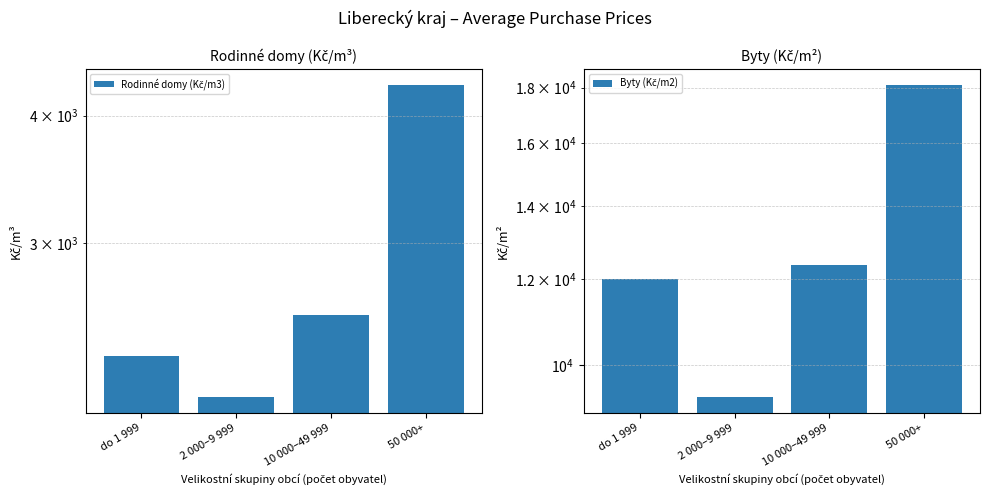

Rank the series by their average value, from lowest to highest.

Rodinné domy (Kč/m3), Byty (Kč/m2)